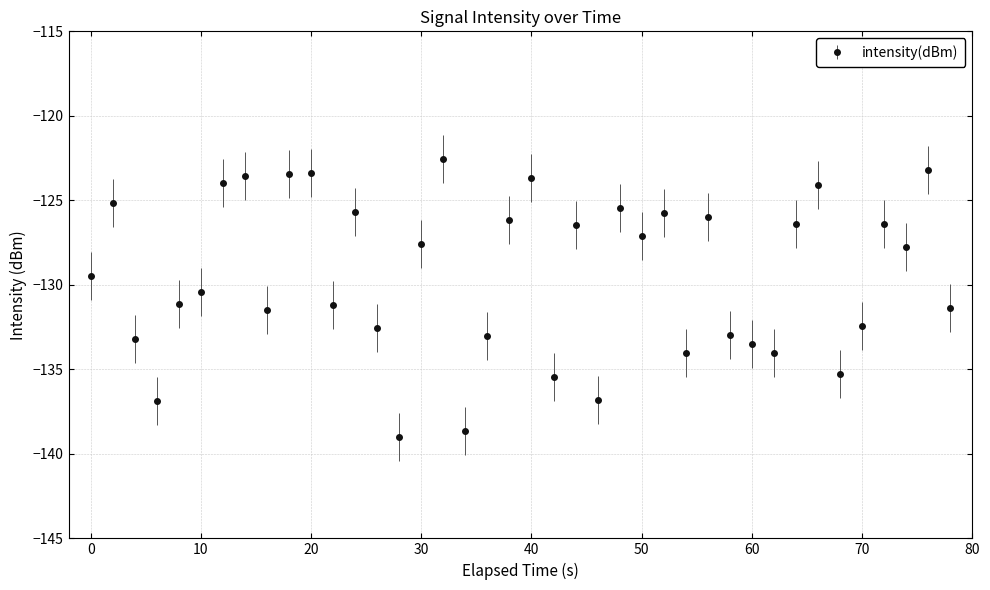

What is the value of the 18th point from the left?

-138.6